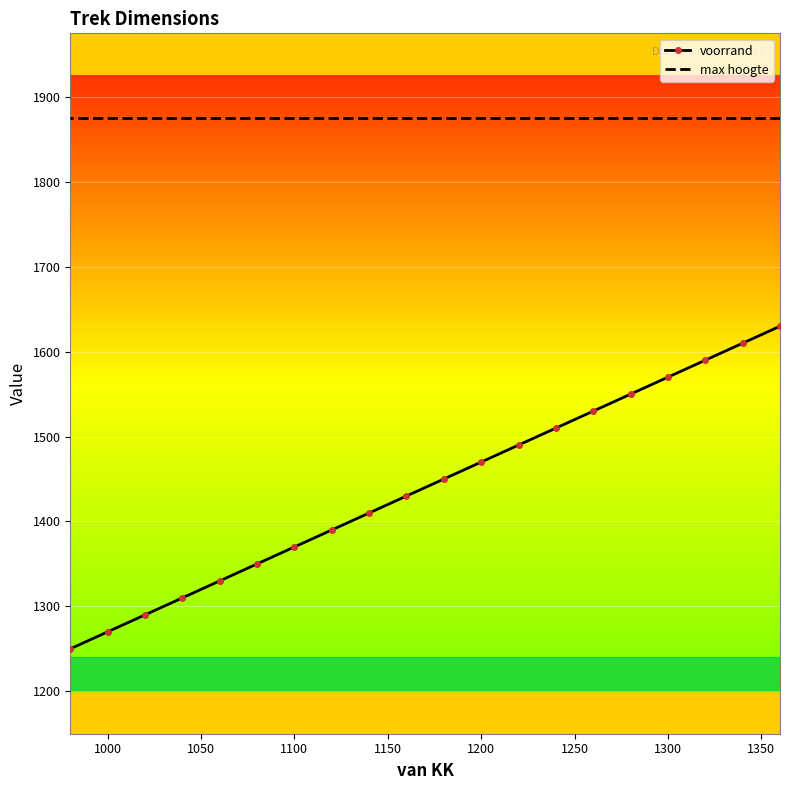

True or false: voorrand and max hoogte intersect in this chart.

False